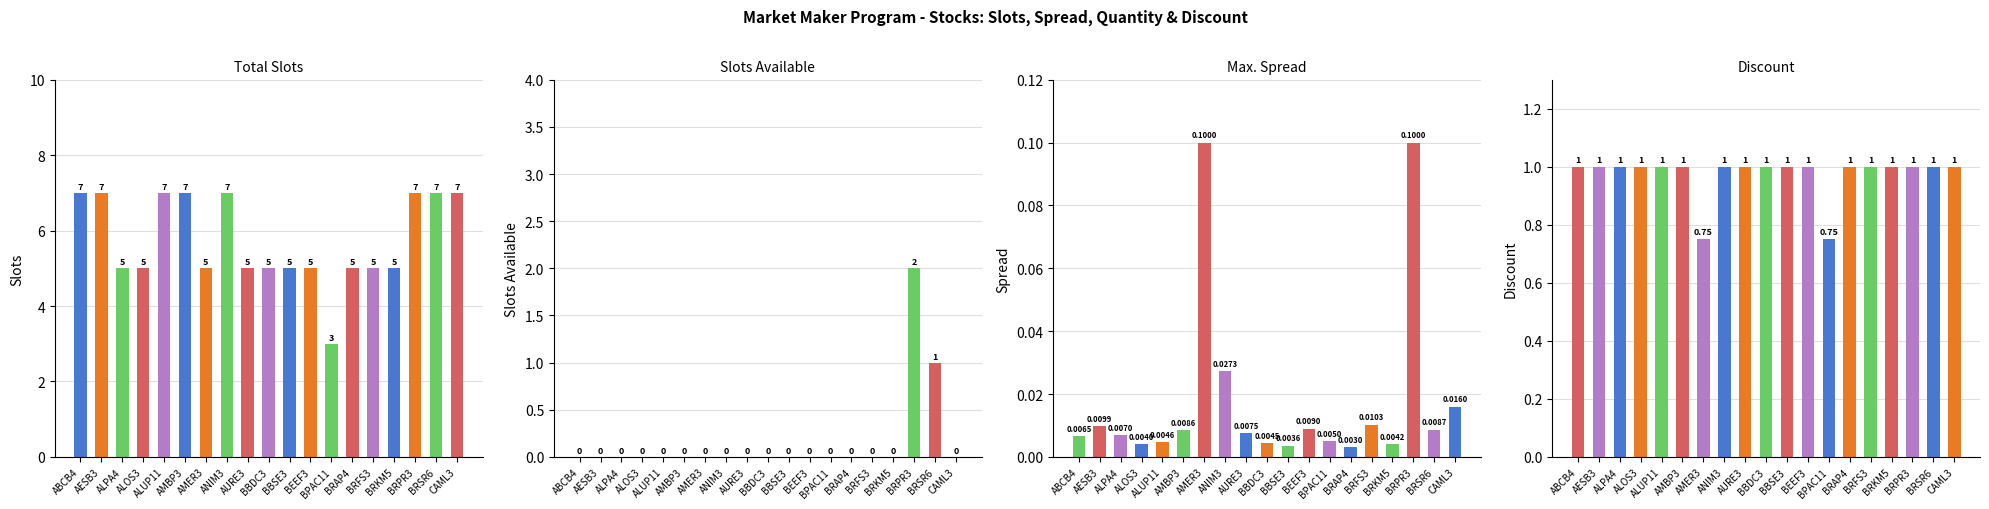

True or false: Max. Spread has a value of 0.1 at BRPR3.

True